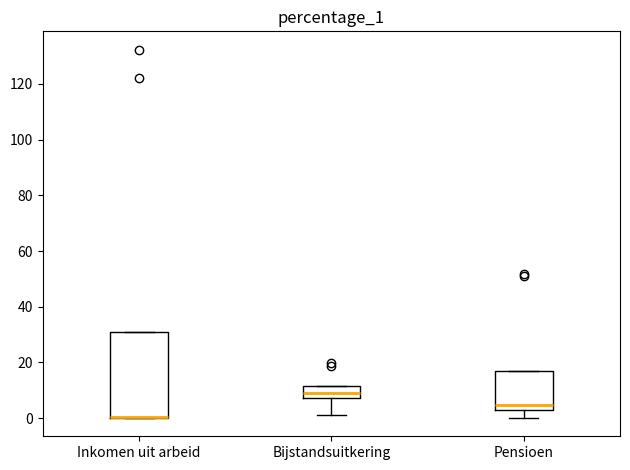

Where is the lower edge of the box for Inkomen uit arbeid on the y-axis? The values are not printed on the chart, so give them approximately, as read against the axis.

0